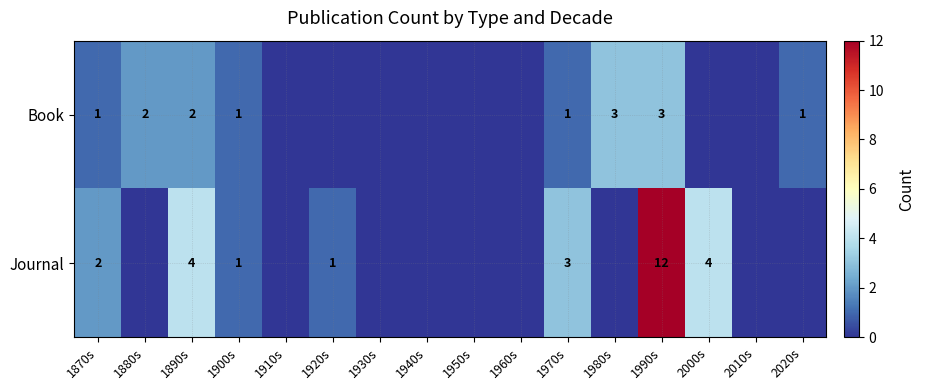

What is the greatest value displayed?

12